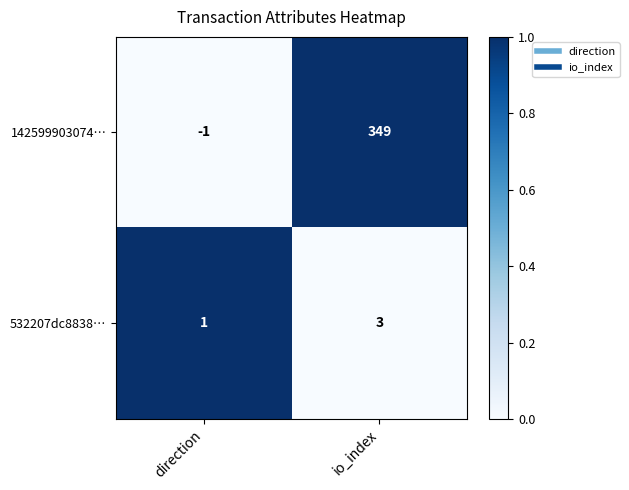

At how many categories does at least one series exceed 0?

2